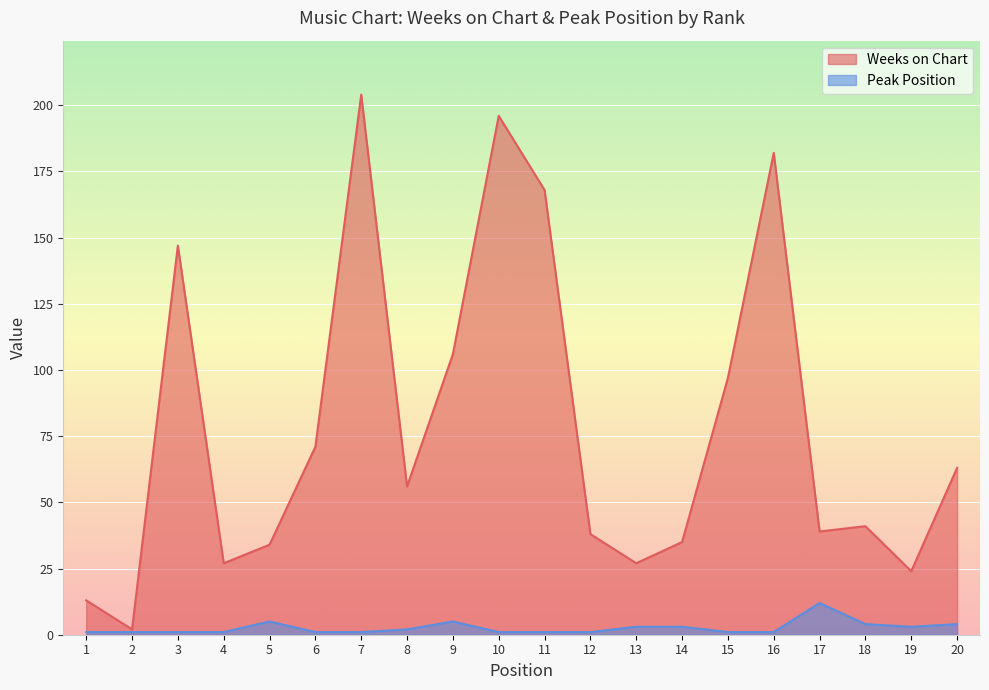

Reading right to left, transcribe all the data shown in this chart.

Weeks on Chart: 20=63	19=24	18=41	17=39	16=182	15=97	14=35	13=27	12=38	11=168	10=196	9=106	8=56	7=204	6=71	5=34	4=27	3=147	2=2	1=13
Peak Position: 20=4	19=3	18=4	17=12	16=1	15=1	14=3	13=3	12=1	11=1	10=1	9=5	8=2	7=1	6=1	5=5	4=1	3=1	2=1	1=1